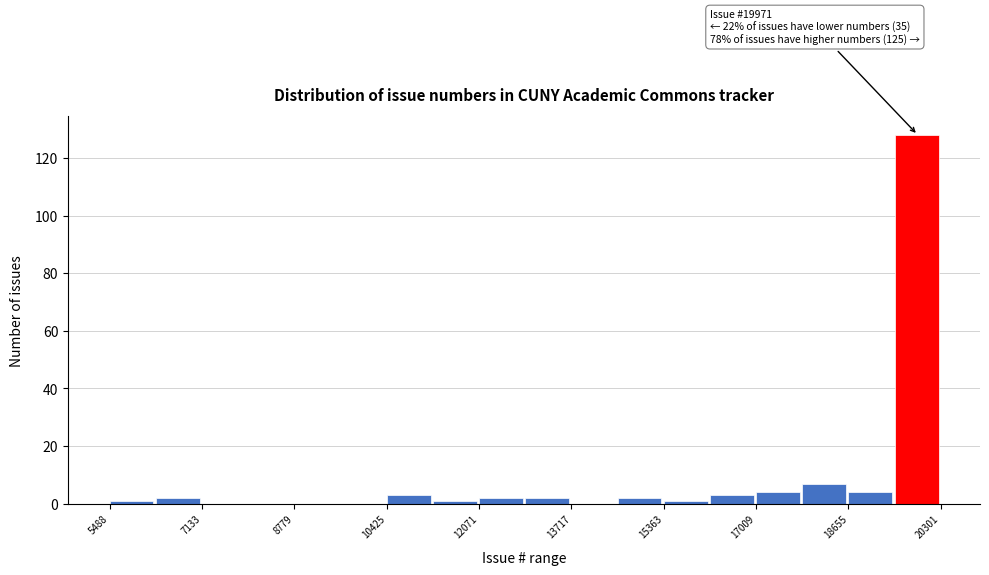

Which range on the x-axis has the tallest bar?

19400 to 20400